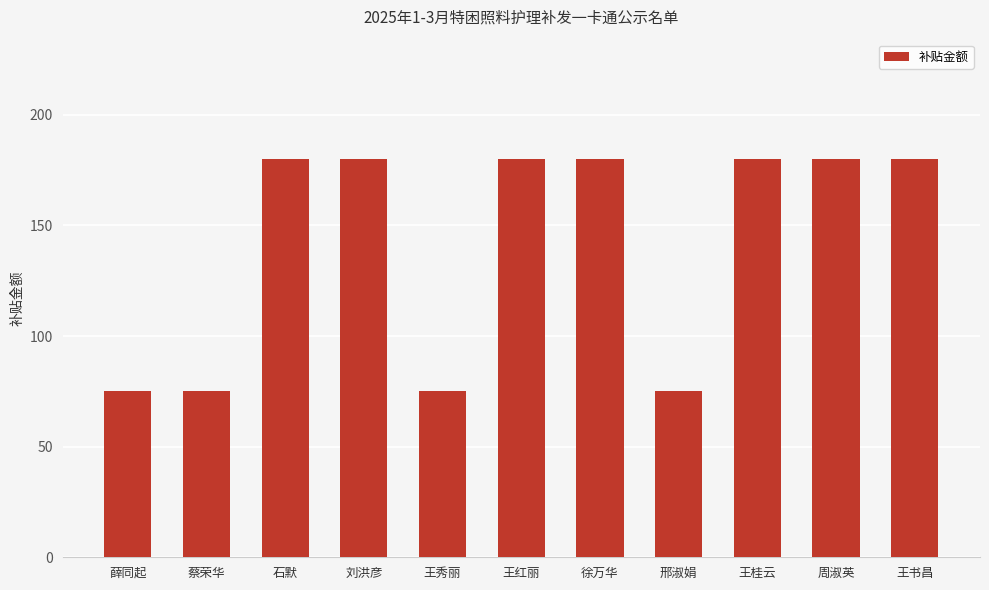

What is the value of the 2nd bar from the left?

75